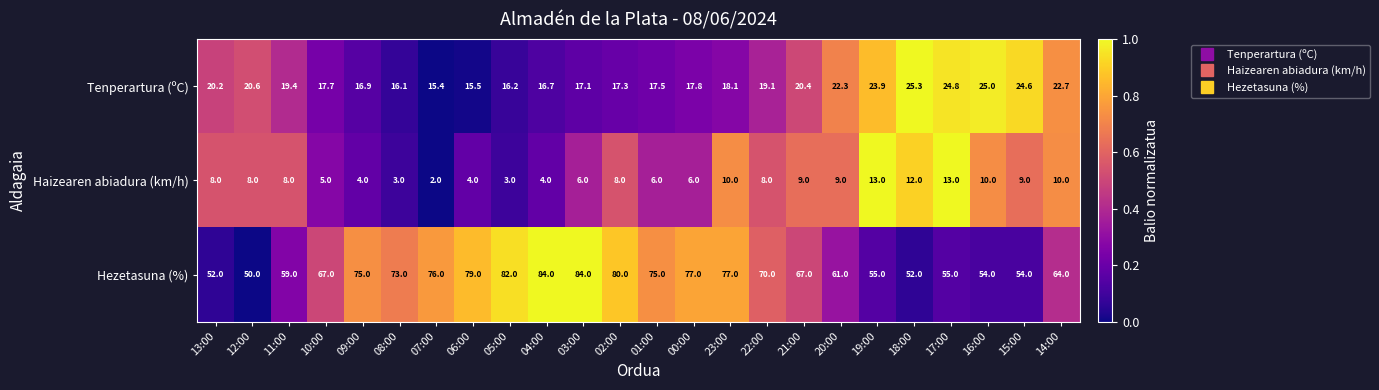

Rank the categories by Tenperartura (ºC) value from lowest to highest.

07:00, 06:00, 08:00, 05:00, 04:00, 09:00, 03:00, 02:00, 01:00, 10:00, 00:00, 23:00, 22:00, 11:00, 13:00, 21:00, 12:00, 20:00, 14:00, 19:00, 15:00, 17:00, 16:00, 18:00